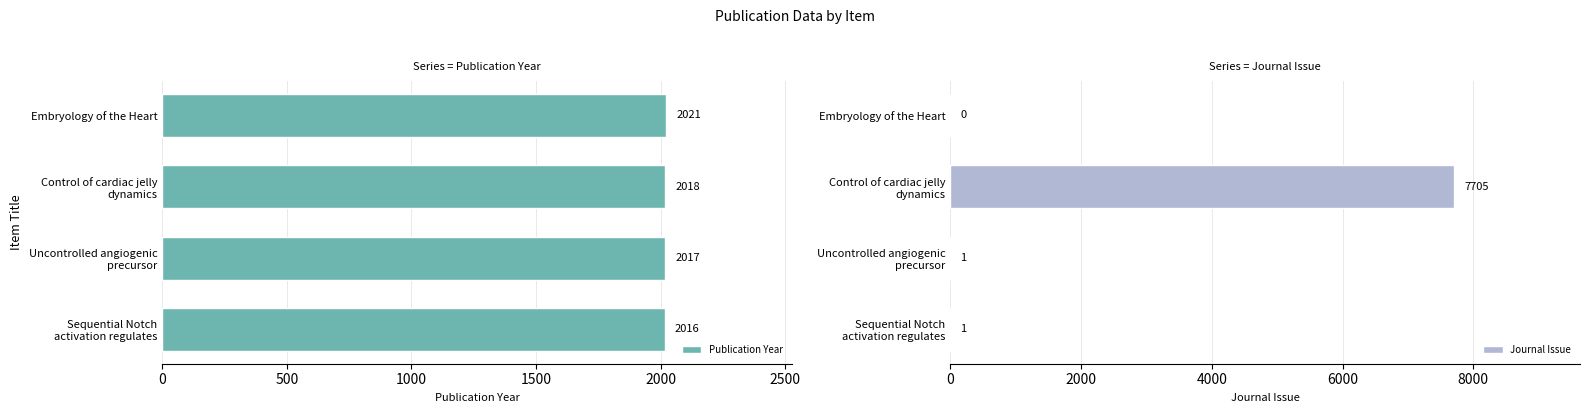

What is the maximum value for Publication Year?

2021